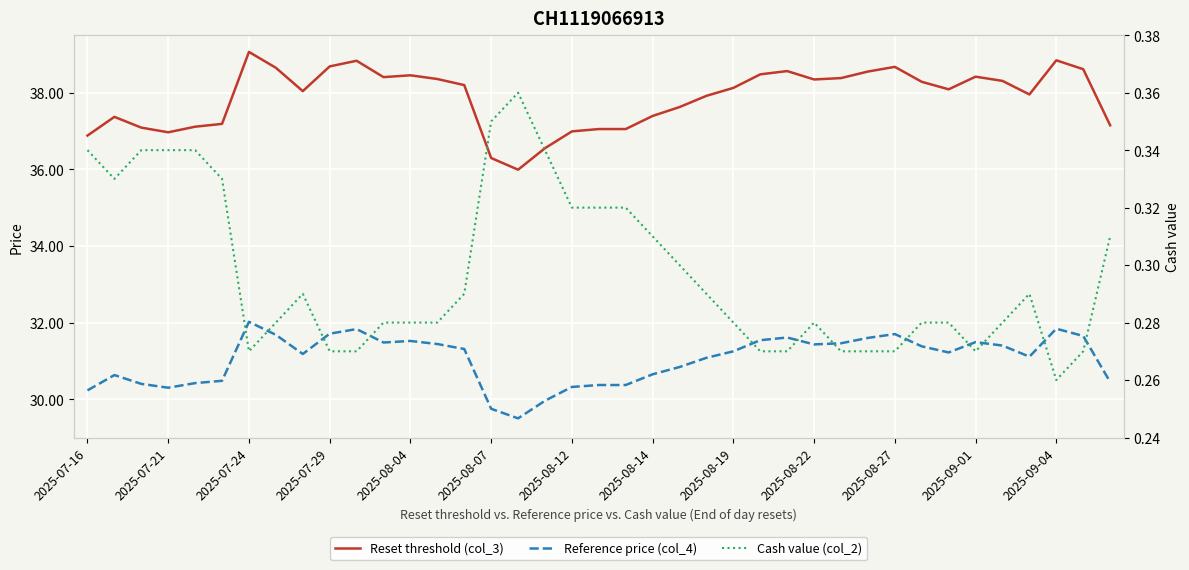

List the series in order of their overall mean, lowest first.

Cash value (col_2), Reference price (col_4), Reset threshold (col_3)